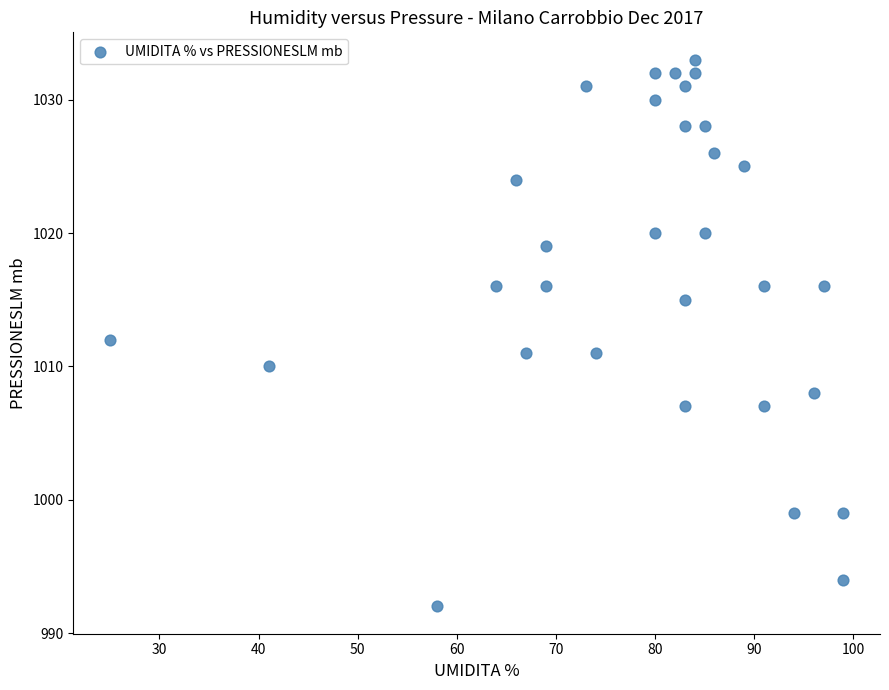

What is the range of X values (max minus min)?

74